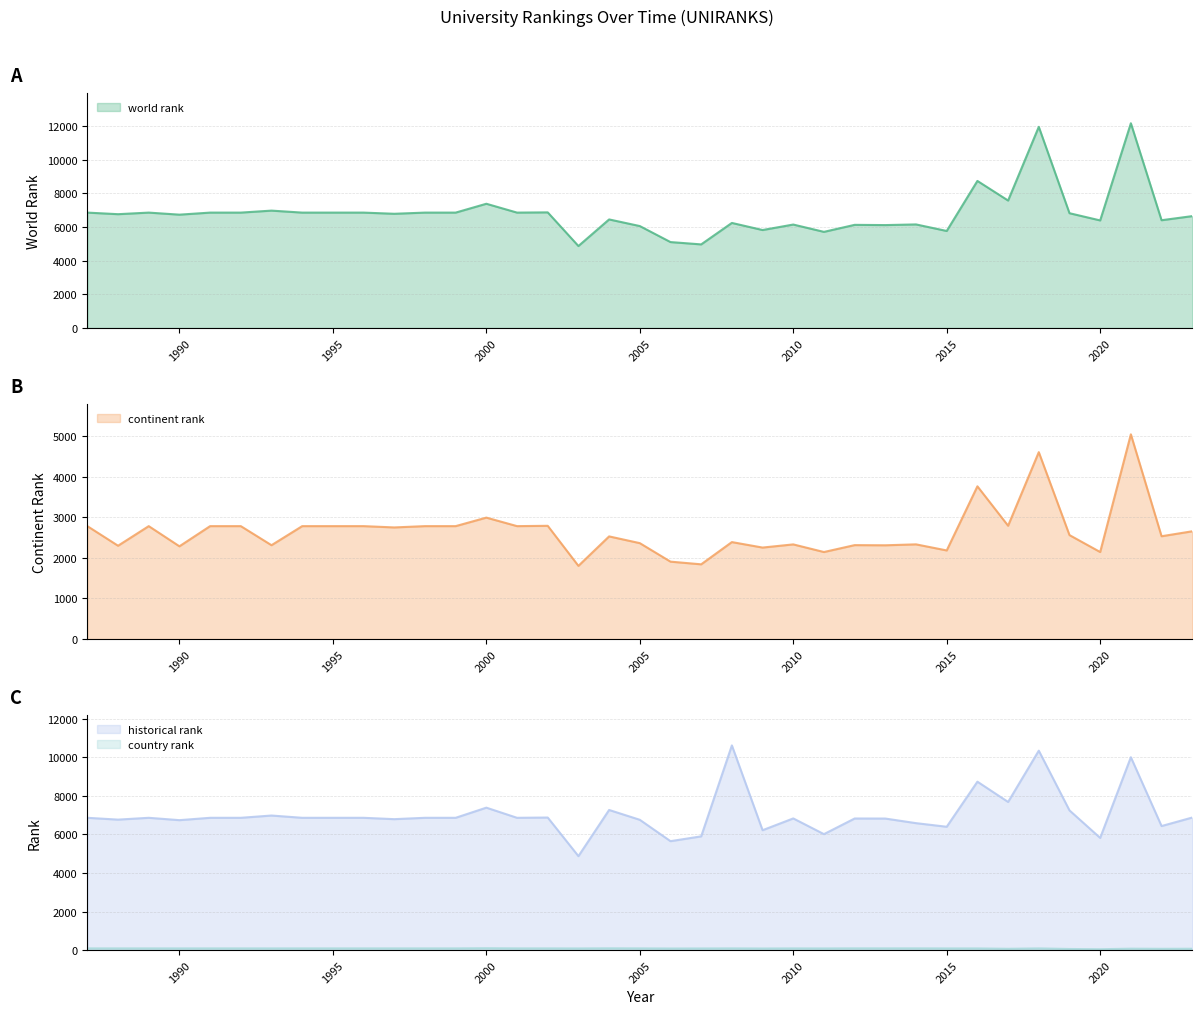

Which category has the lowest value in the world rank series?

2003